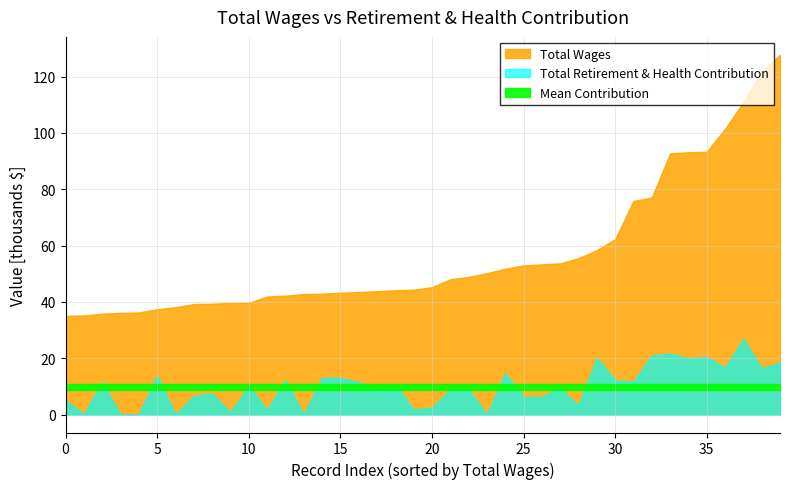

The value of Total Retirement & Health Contribution at 77037 is 13474. True or false?

False